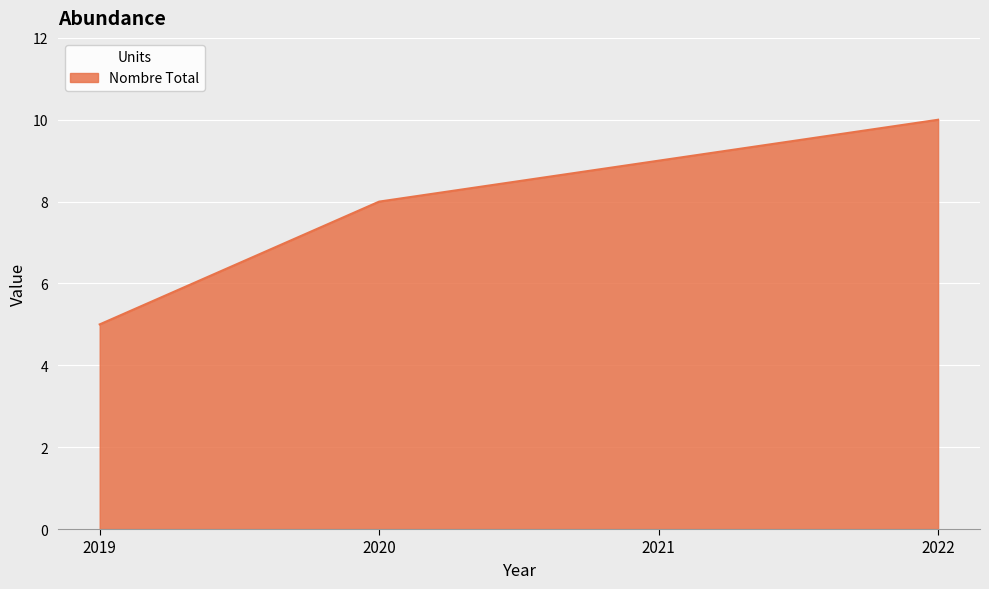

Between 2021 and 2020, which is larger?

2021